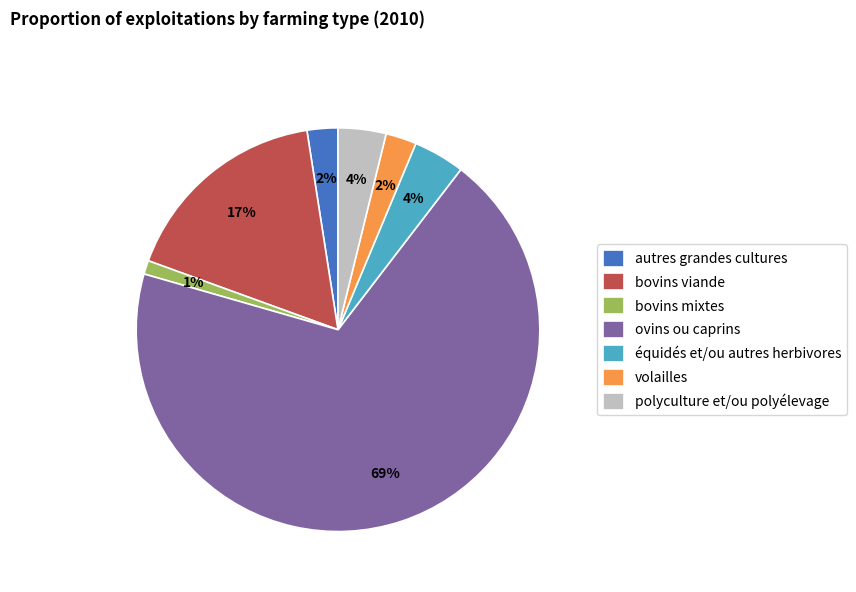

Combined, do équidés et/ou autres herbivores and autres grandes cultures account for over 50%?

No